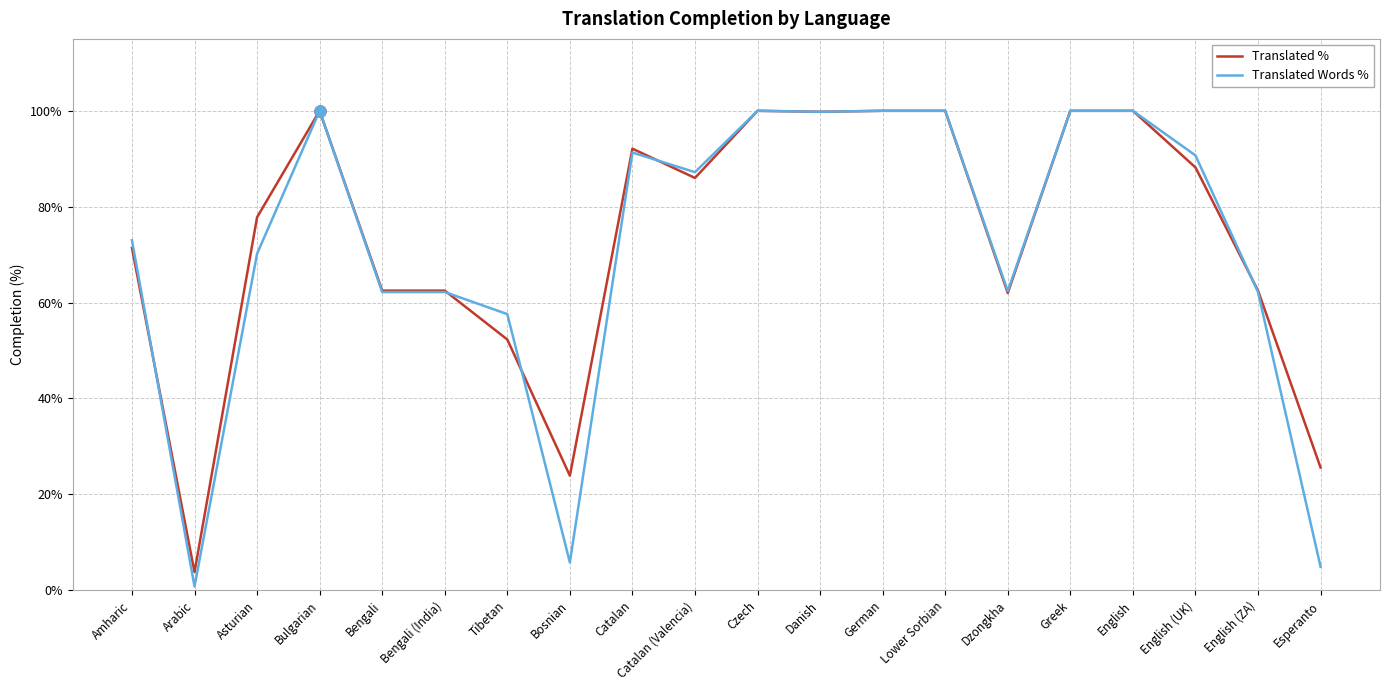

What is the difference between the Translated Words % values at Danish and Tibetan?

42.2